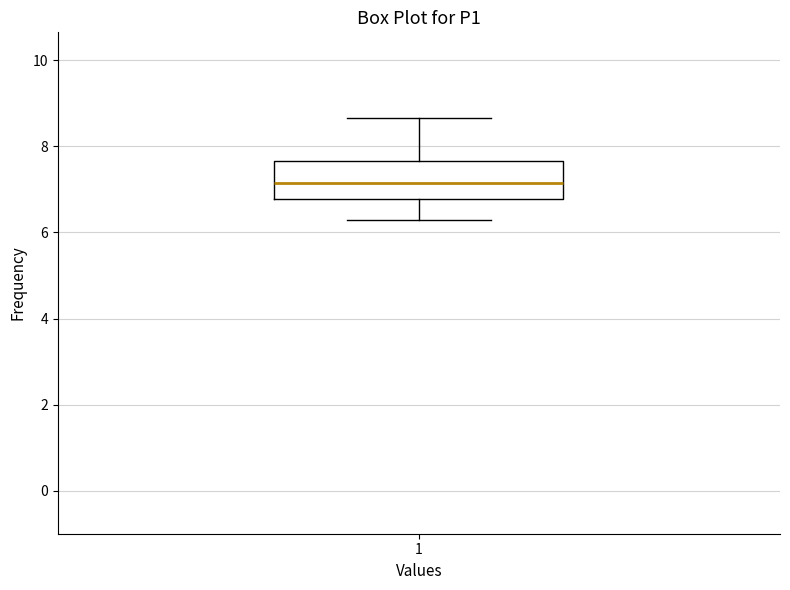

Read this box plot against the y-axis: the position of the median line, the range covered by the box, and the ends of both whiskers. The values are not printed on the chart, so give them approximately, as read against the axis.

median 7.2, box 6.8 to 7.6, whiskers 6.4 to 8.6